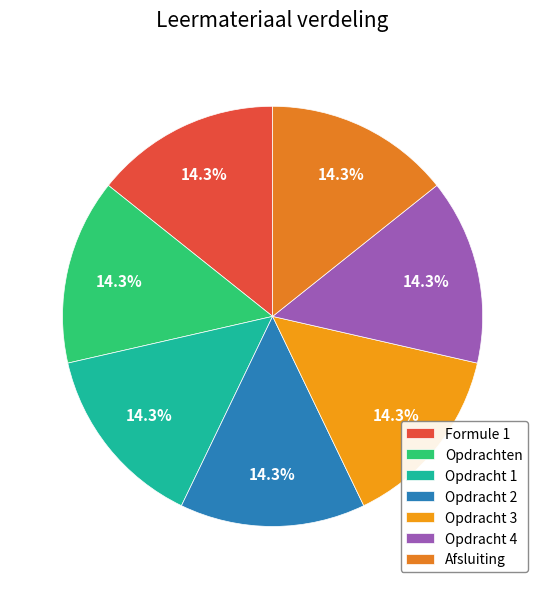

Does Opdracht 2 represent more than half of the total?

No